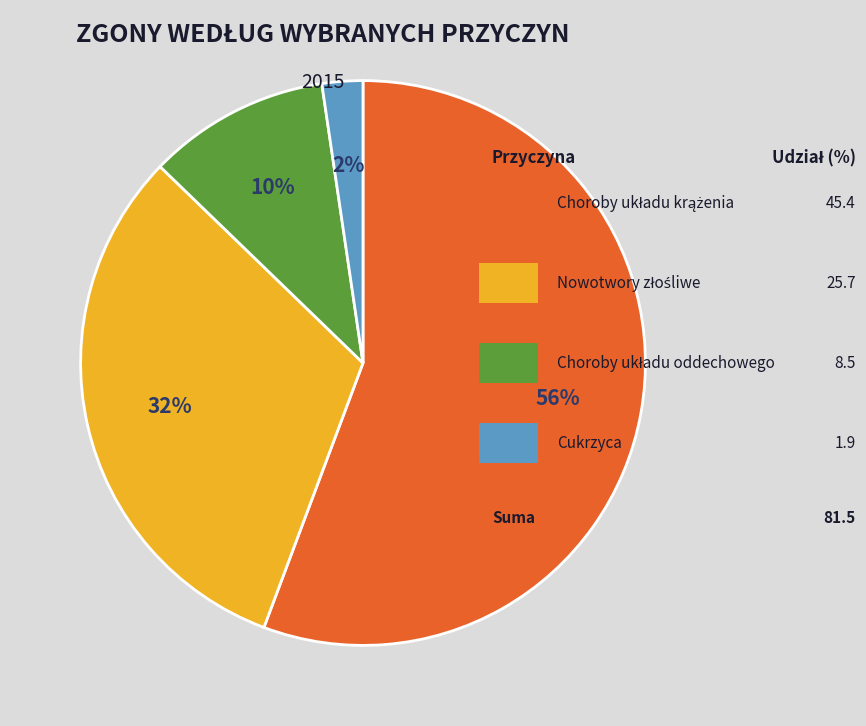

To the nearest percent, what is the average slice percentage?

25%